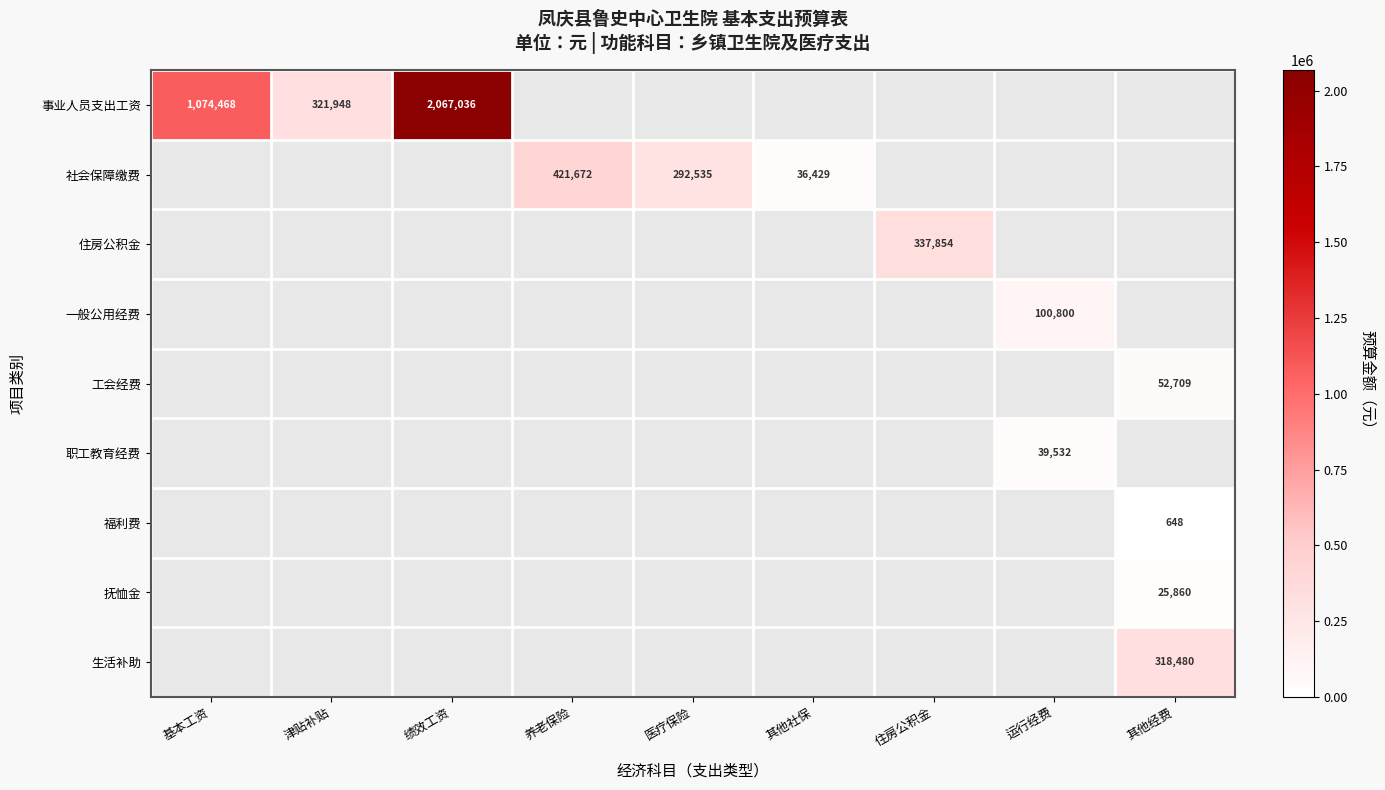

The value of 社会保障缴费 at 其他社保 is 61854. True or false?

False